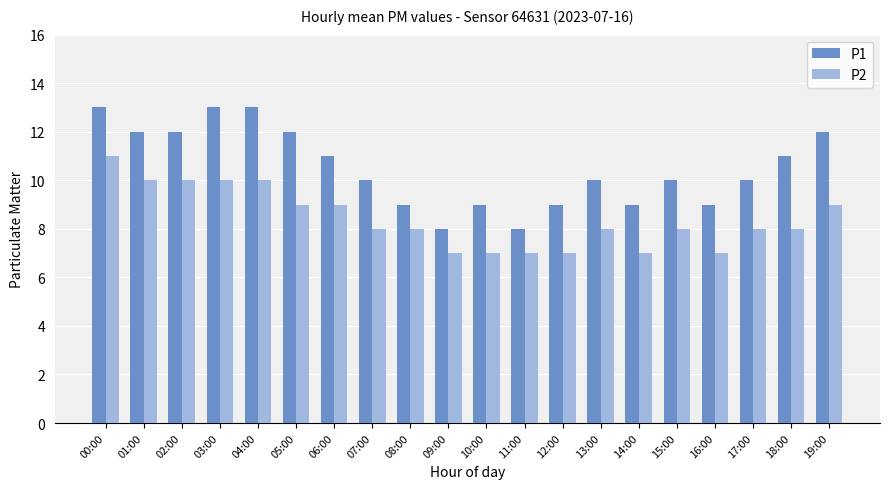

Is the value of P2 at 07:00 greater than the value of P1 at 16:00?

No